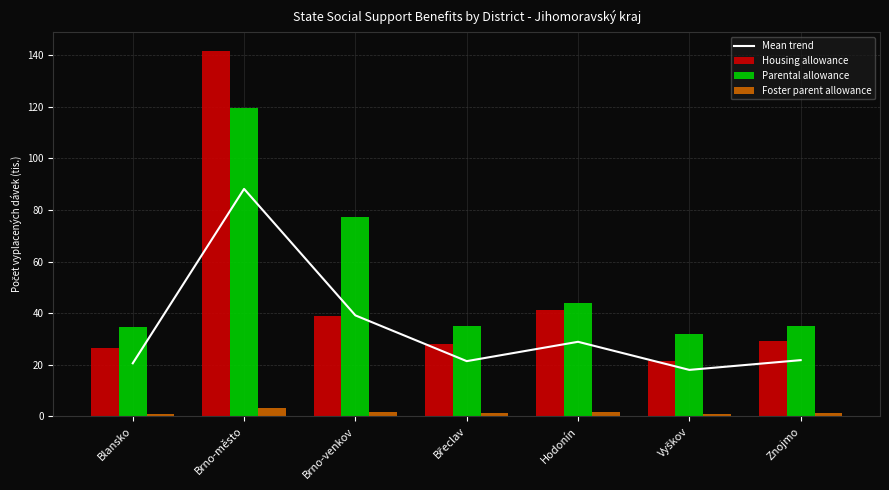

How many data points does each series have?

7